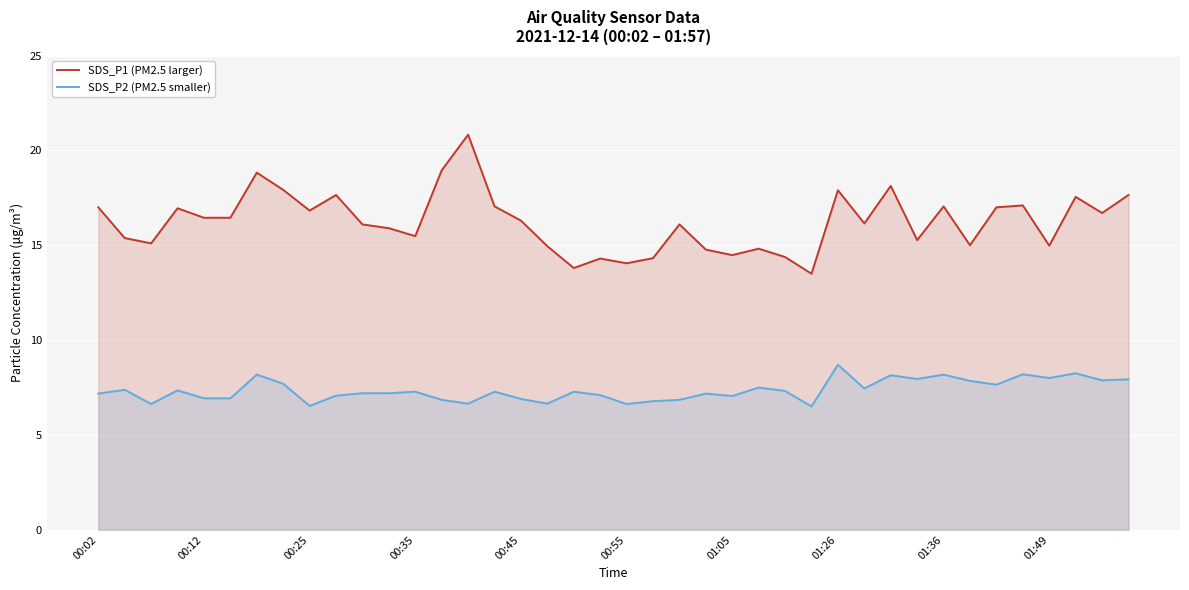

Which series changed the most between 23 and 29?

SDS_P1 (PM2.5 larger)